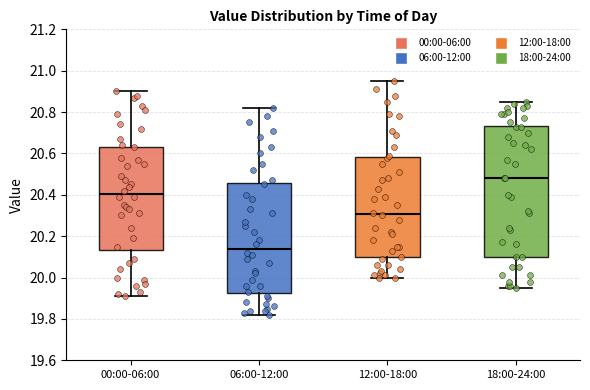

Which box's median line is the highest?

18:00-24:00